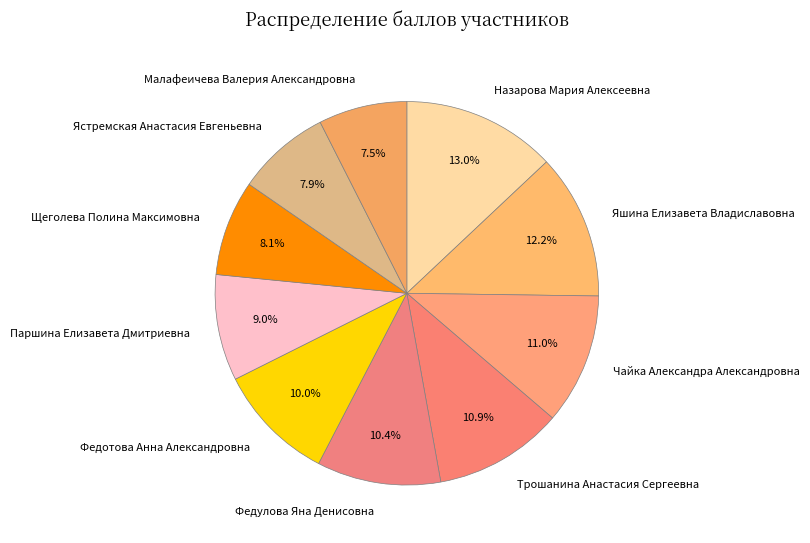

How many slices are in this pie chart?

10